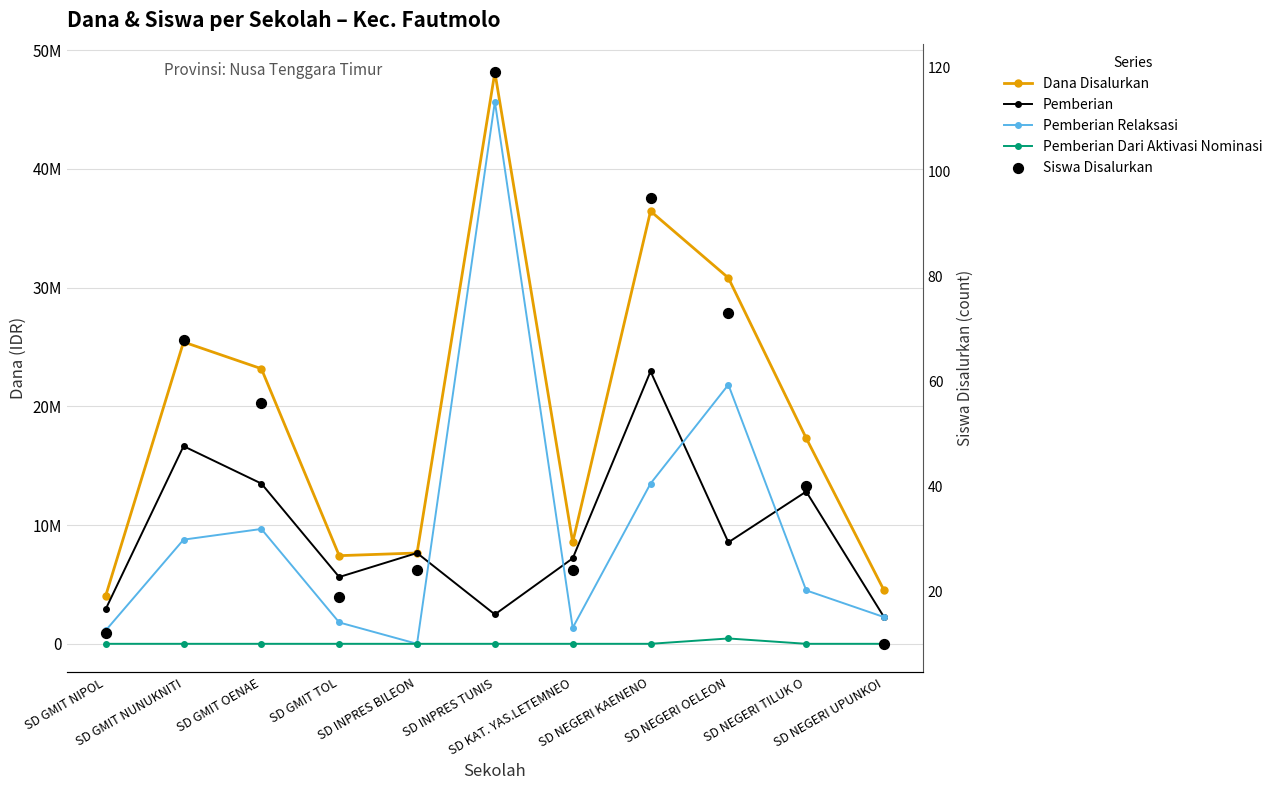

Is the value of Pemberian Dari Aktivasi Nominasi at SD GMIT OENAE greater than the value of Siswa Disalurkan at SD GMIT NIPOL?

No